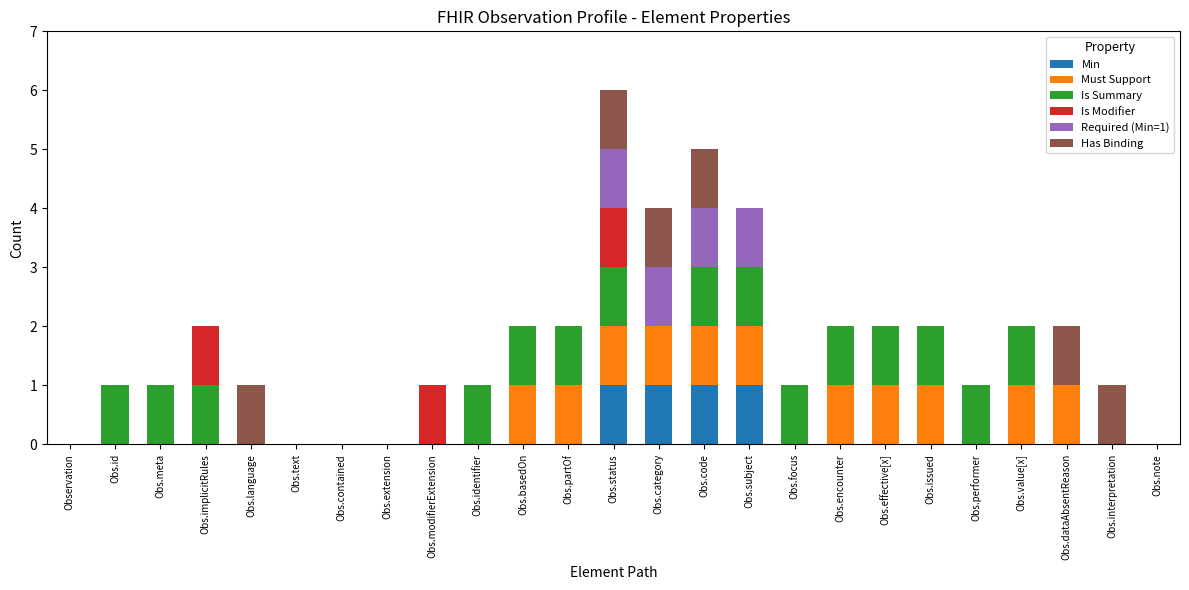

Is it true that Min equals 0 at Obs.modifierExtension?

True